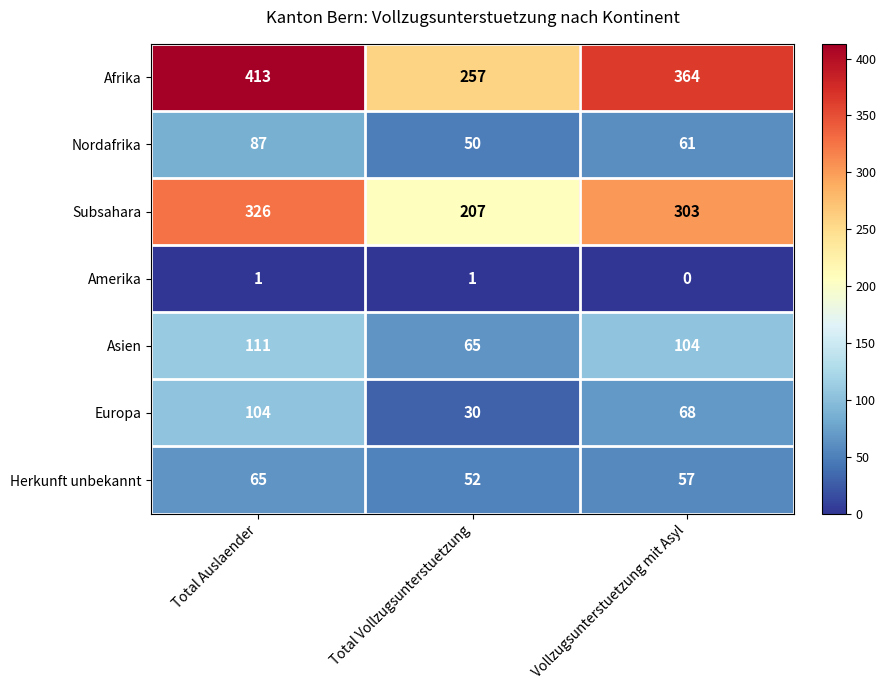

True or false: Amerika has a value of 0 at Vollzugsunterstuetzung mit Asyl.

True